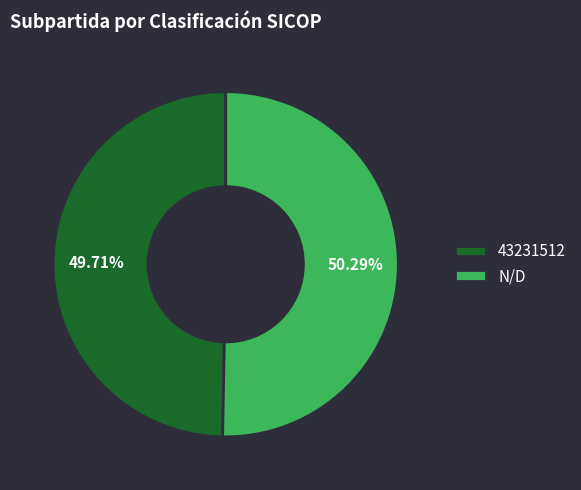

How much of the chart is everything except N/D?

49.7%